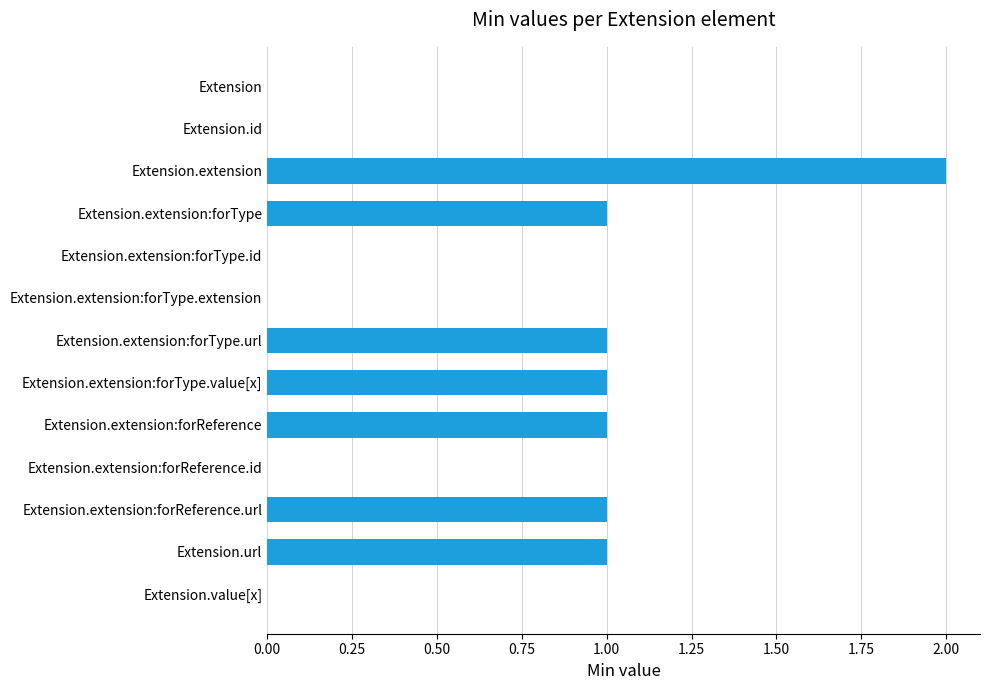

Are the bars horizontal?

Yes